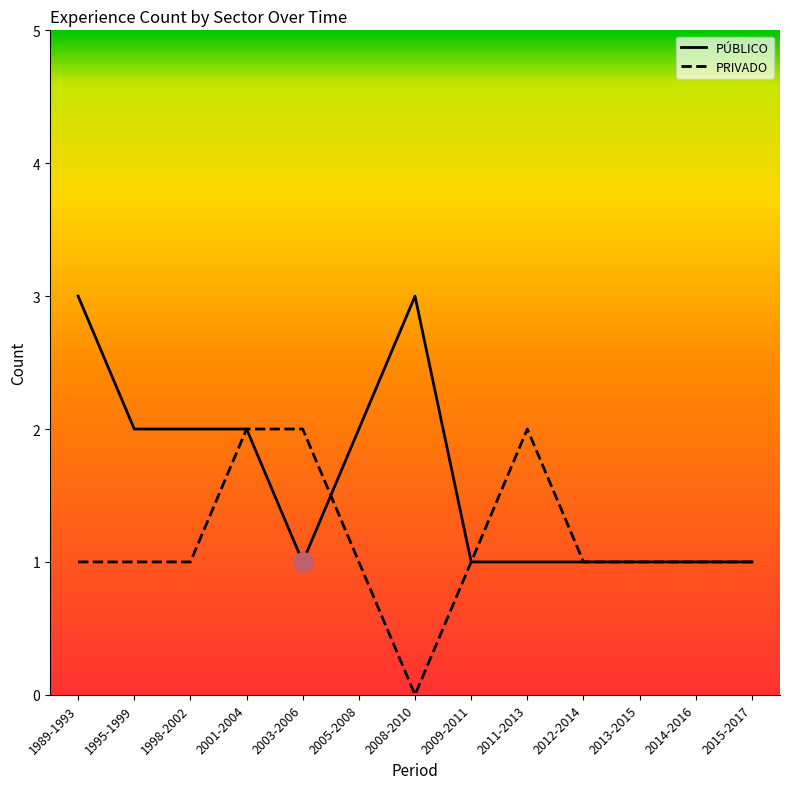

Reading left to right, transcribe all the data shown in this chart.

PÚBLICO: 3	2	2	2	1	2	3	1	1	1	1	1	1
PRIVADO: 1	1	1	2	2	1	0	1	2	1	1	1	1